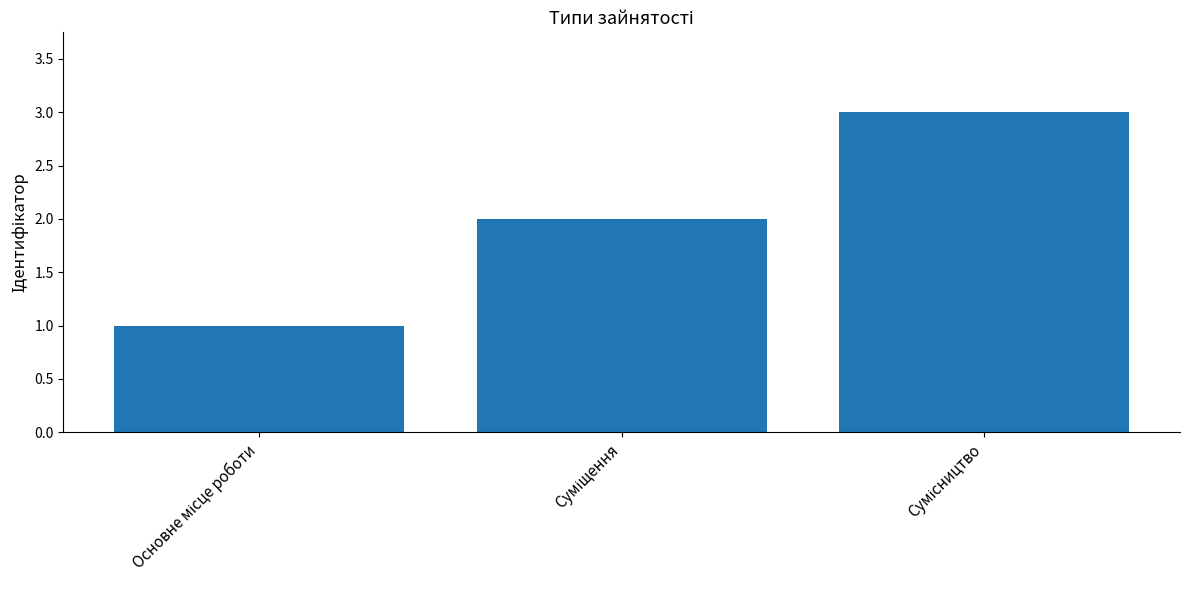

What is the greatest value displayed?

3